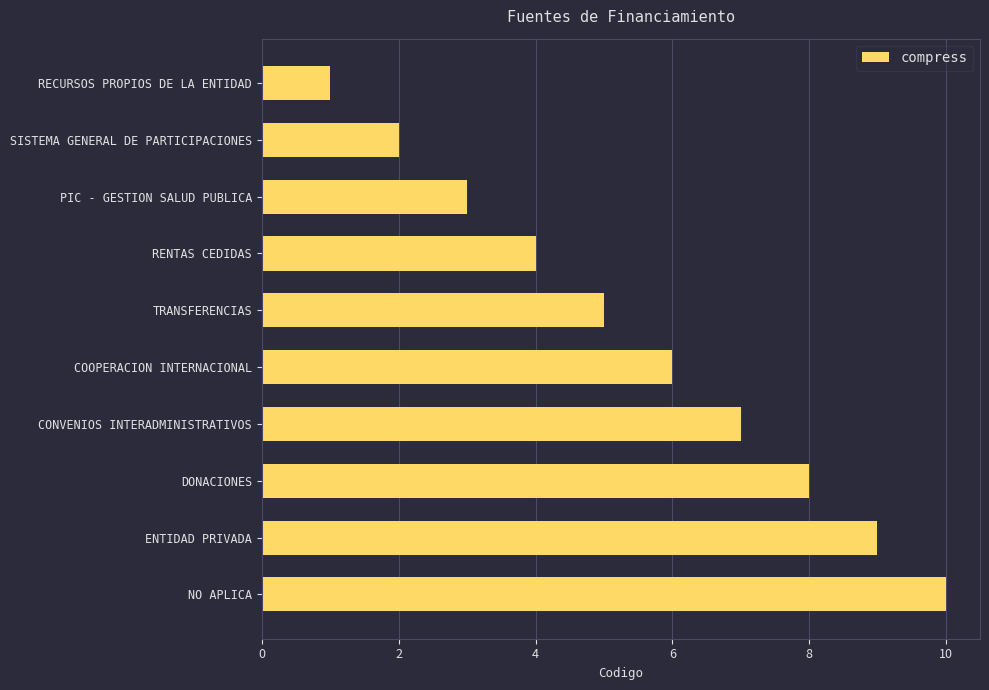

Count the values in the range 3 to 8.

6